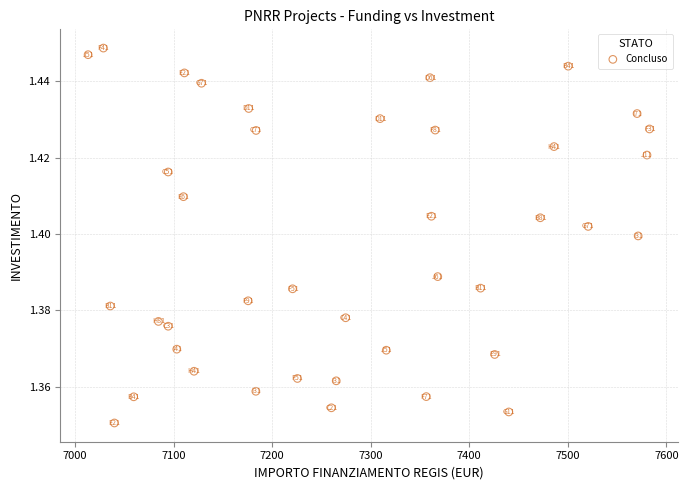

What is the range of X values (max minus min)?

569.6